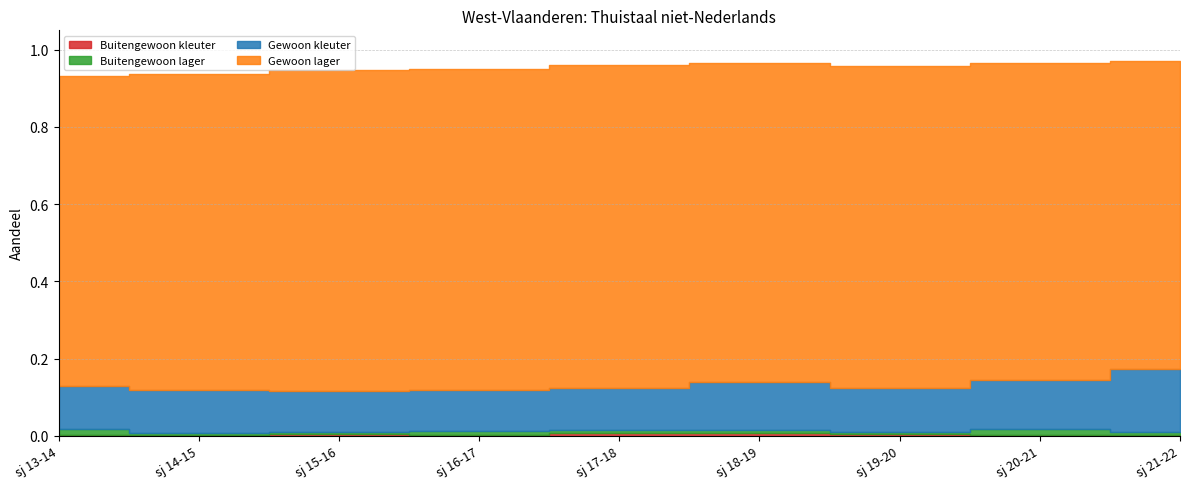

True or false: Buitengewoon kleuter and Gewoon kleuter intersect in this chart.

False